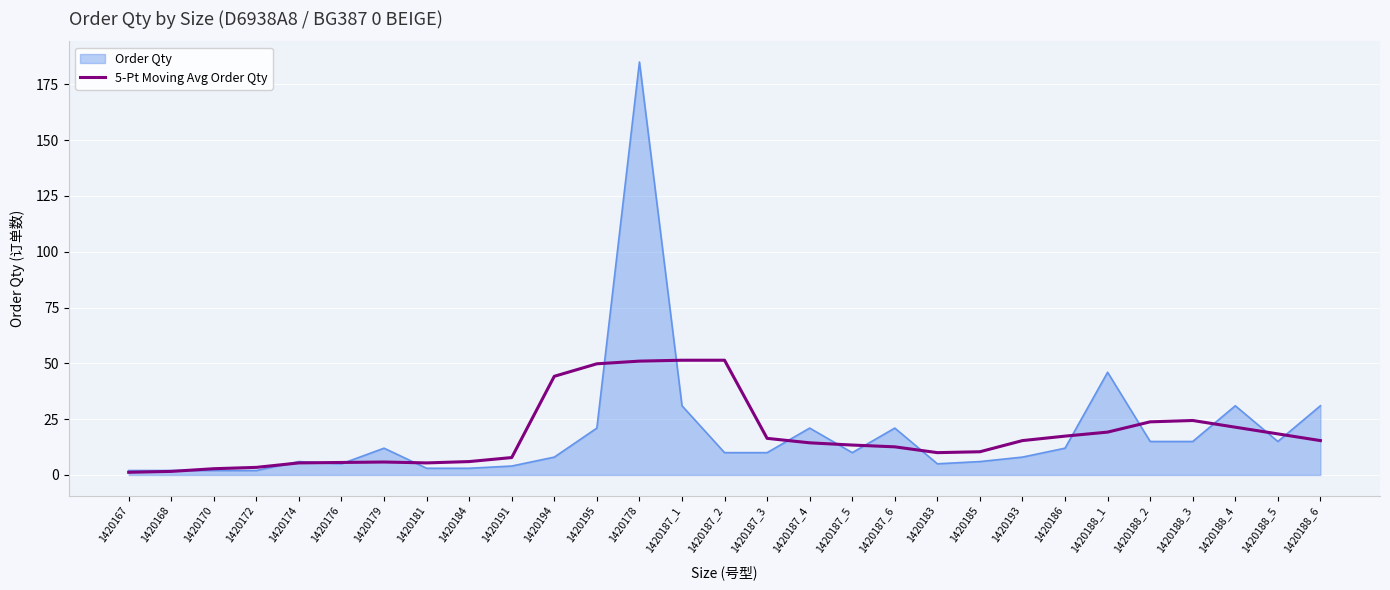

What is the difference between the highest and lowest values at 1420183?

5.0